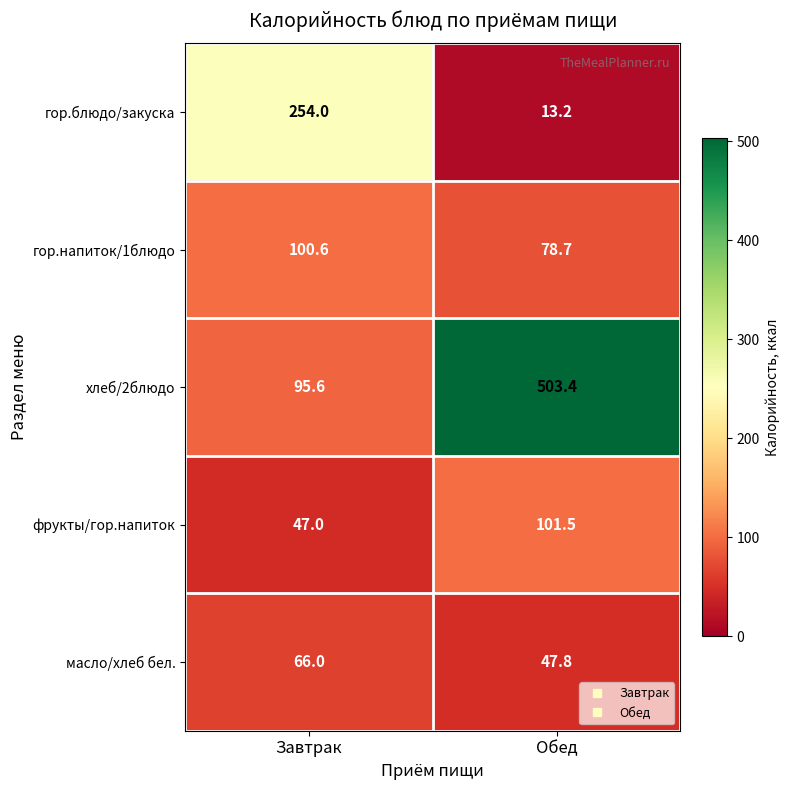

Reading left to right, what are all the values shown in this chart?

гор.блюдо/закуска: Завтрак=254.0	Обед=13.2
гор.напиток/1блюдо: Завтрак=100.6	Обед=78.7
хлеб/2блюдо: Завтрак=95.6	Обед=503.4
фрукты/гор.напиток: Завтрак=47.0	Обед=101.5
масло/хлеб бел.: Завтрак=66.0	Обед=47.8